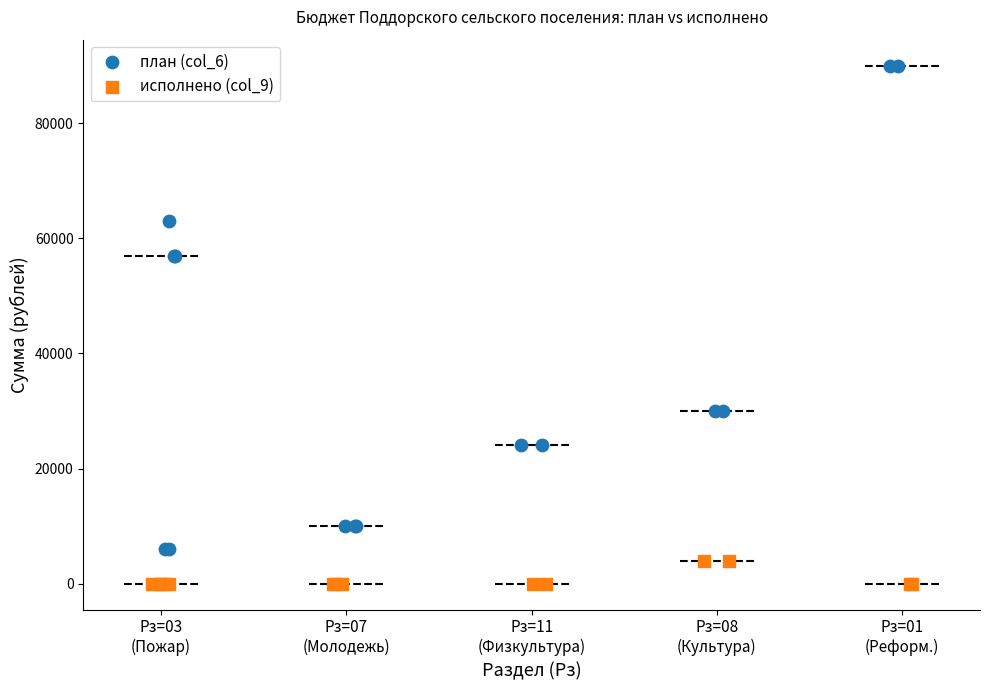

Which series has the widest spread of Y values?

план (col_6)